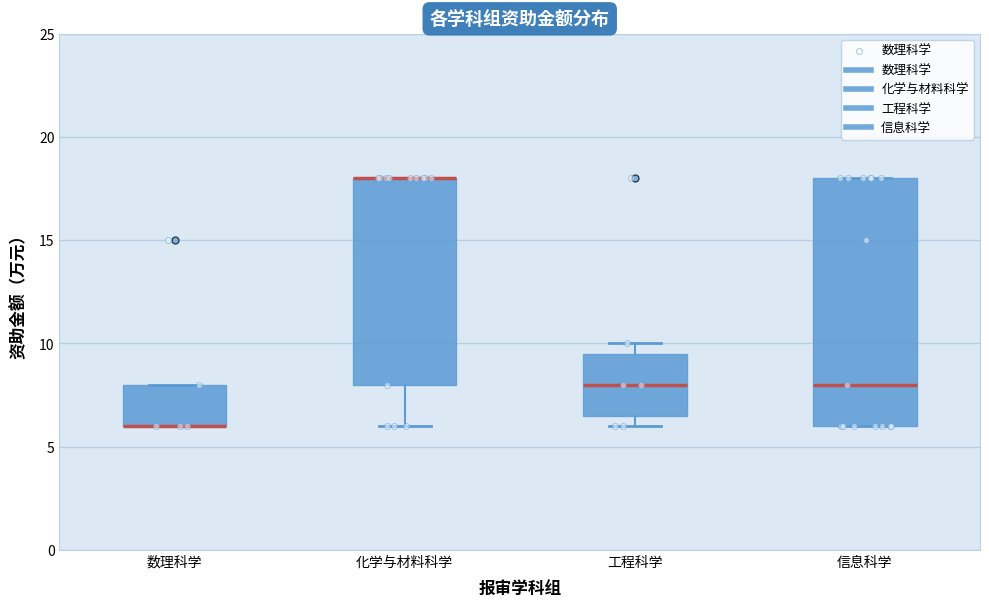

Reading left to right, read every box against the y-axis: the position of its median line, the range the box covers, and the ends of its whiskers. The values are not printed on the chart, so give them approximately, as read against the axis.

数理科学: median 6.0 (drawn on the box's lower edge), box 6.0 to 8.0, whiskers 6.0 to 8.0
化学与材料科学: median 18.0 (drawn on the box's upper edge), box 8.0 to 18.0, whiskers 6.0 to 18.0
工程科学: median 8.0, box 6.5 to 9.5, whiskers 6.0 to 10.0
信息科学: median 8.0, box 6.0 to 18.0, whiskers 6.0 to 18.0